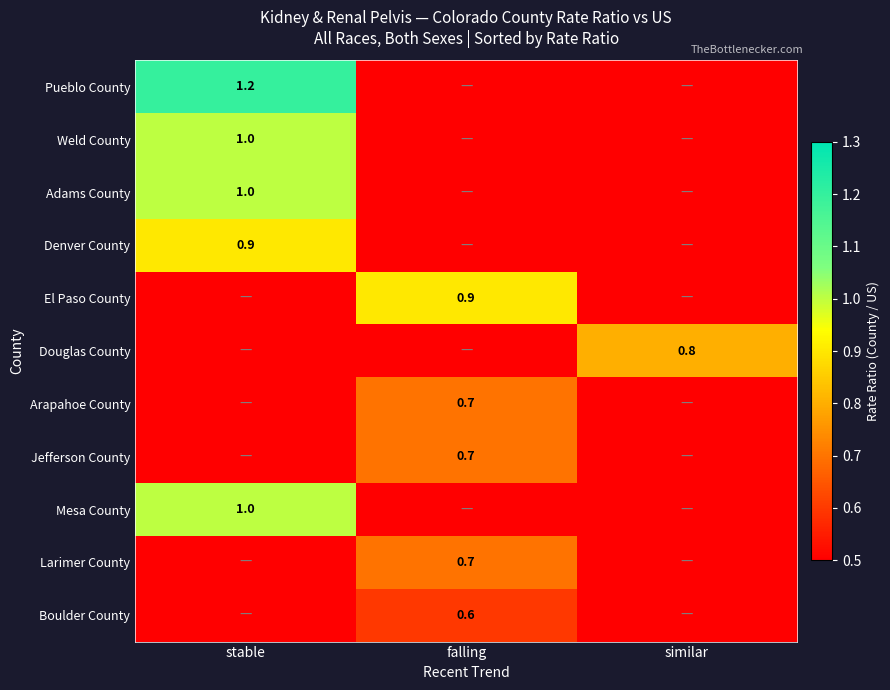

The value of Jefferson County at falling is 0.7. True or false?

True